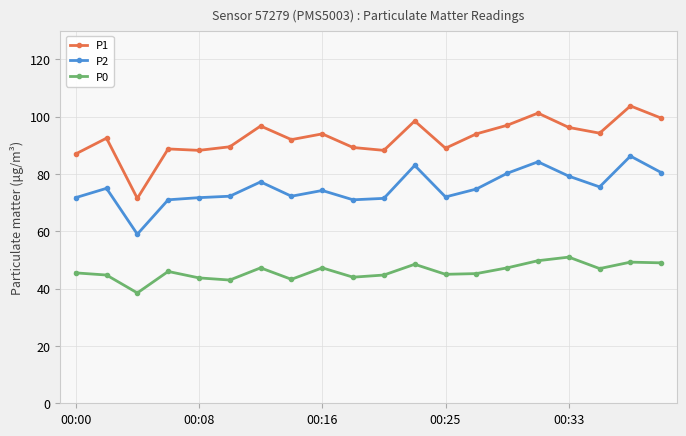

True or false: P2 has more than 2 interior local peaks.

True